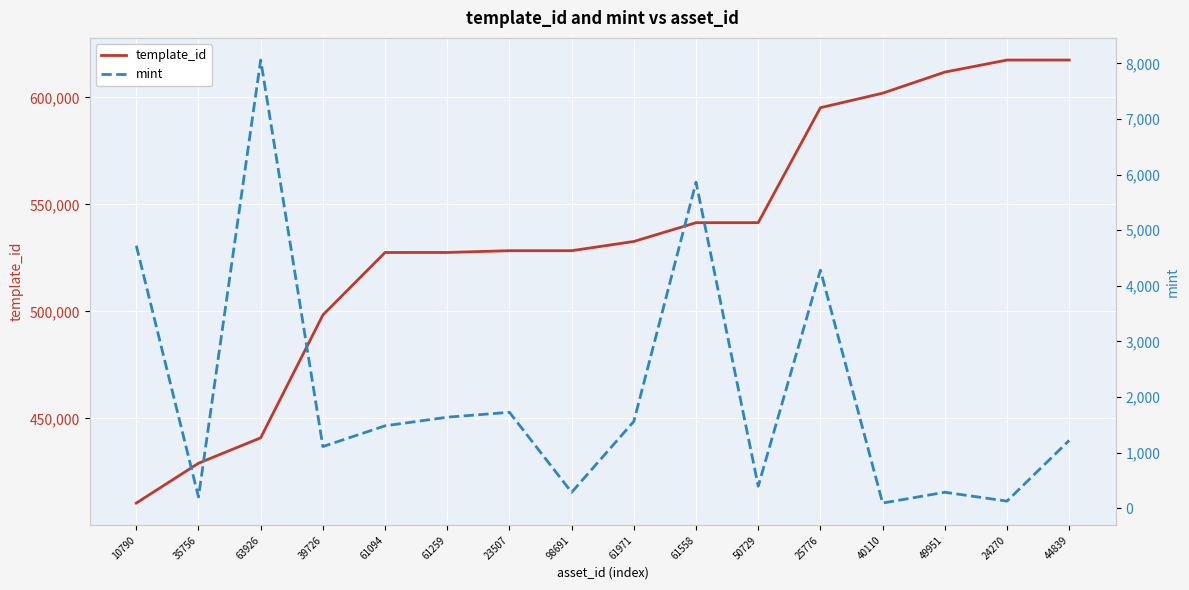

True or false: mint and template_id intersect in this chart.

False